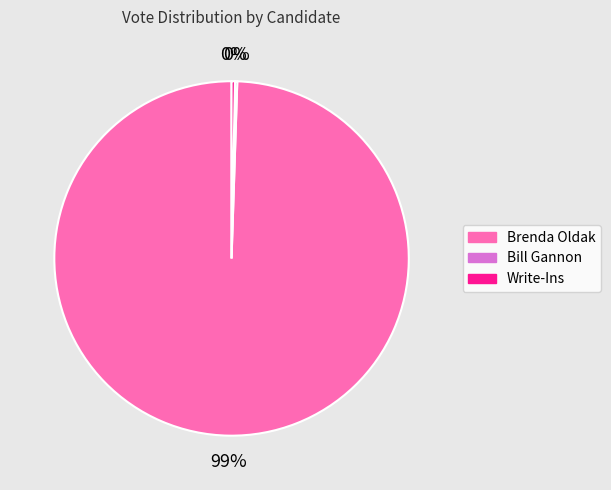

To the nearest percent, what is the average slice percentage?

33%